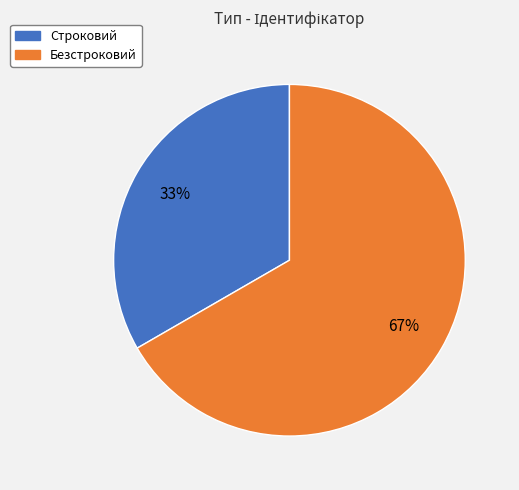

Does Безстроковий account for over 50% of the chart?

Yes